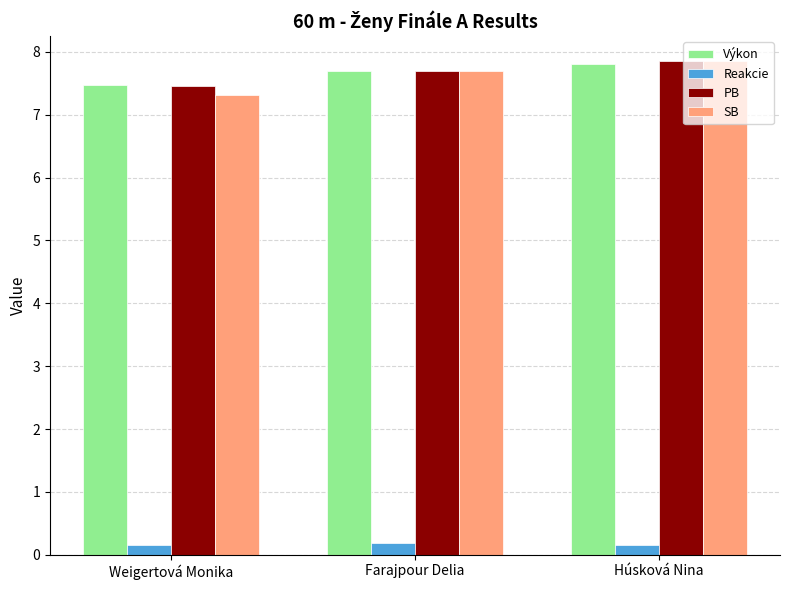

How many categories are shown in the chart?

3